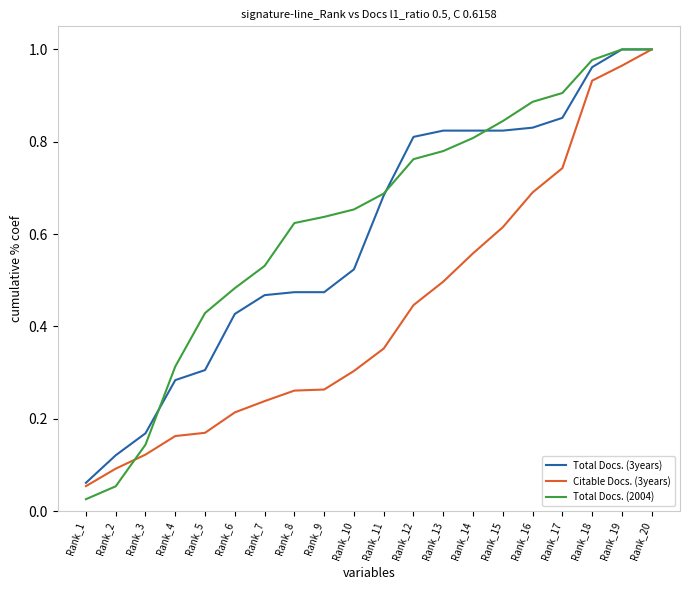

List the series in order of their overall mean, lowest first.

Citable Docs. (3years), Total Docs. (3years), Total Docs. (2004)